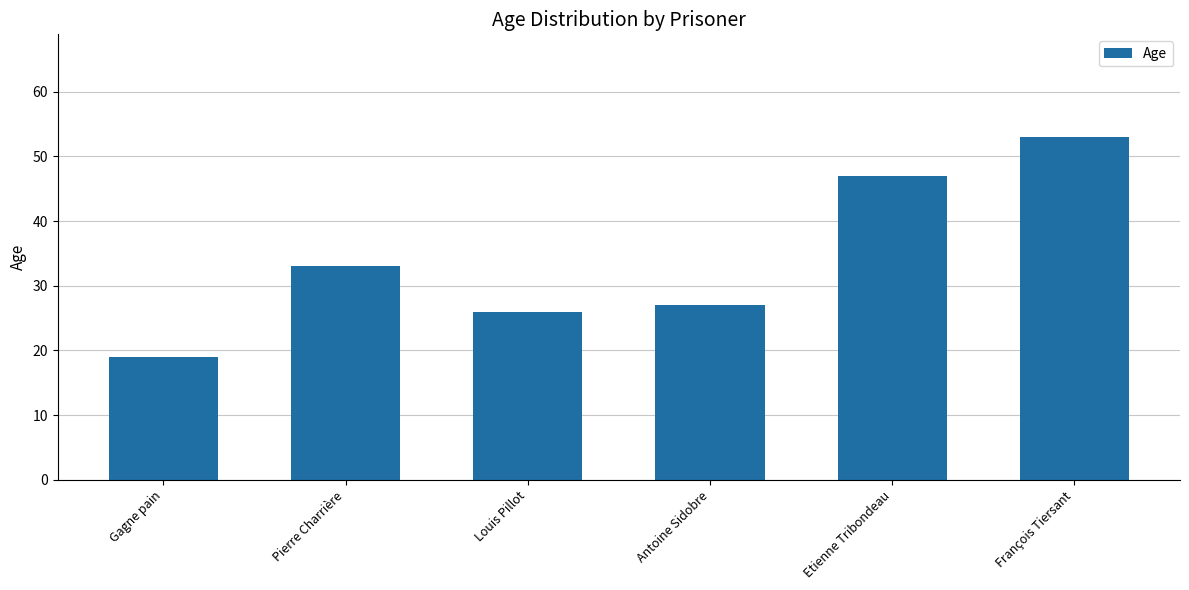

What is the label of the 2nd bar from the right?

Etienne Tribondeau